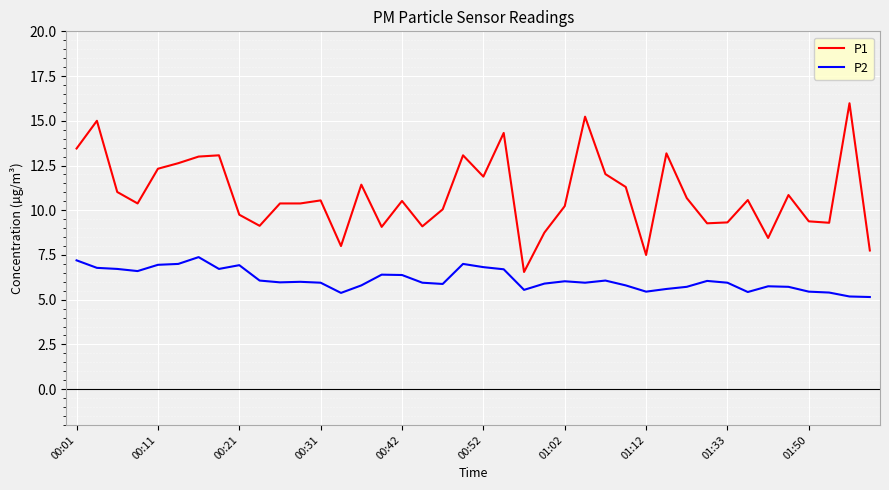

True or false: P2 has more than 1 interior local peaks.

True